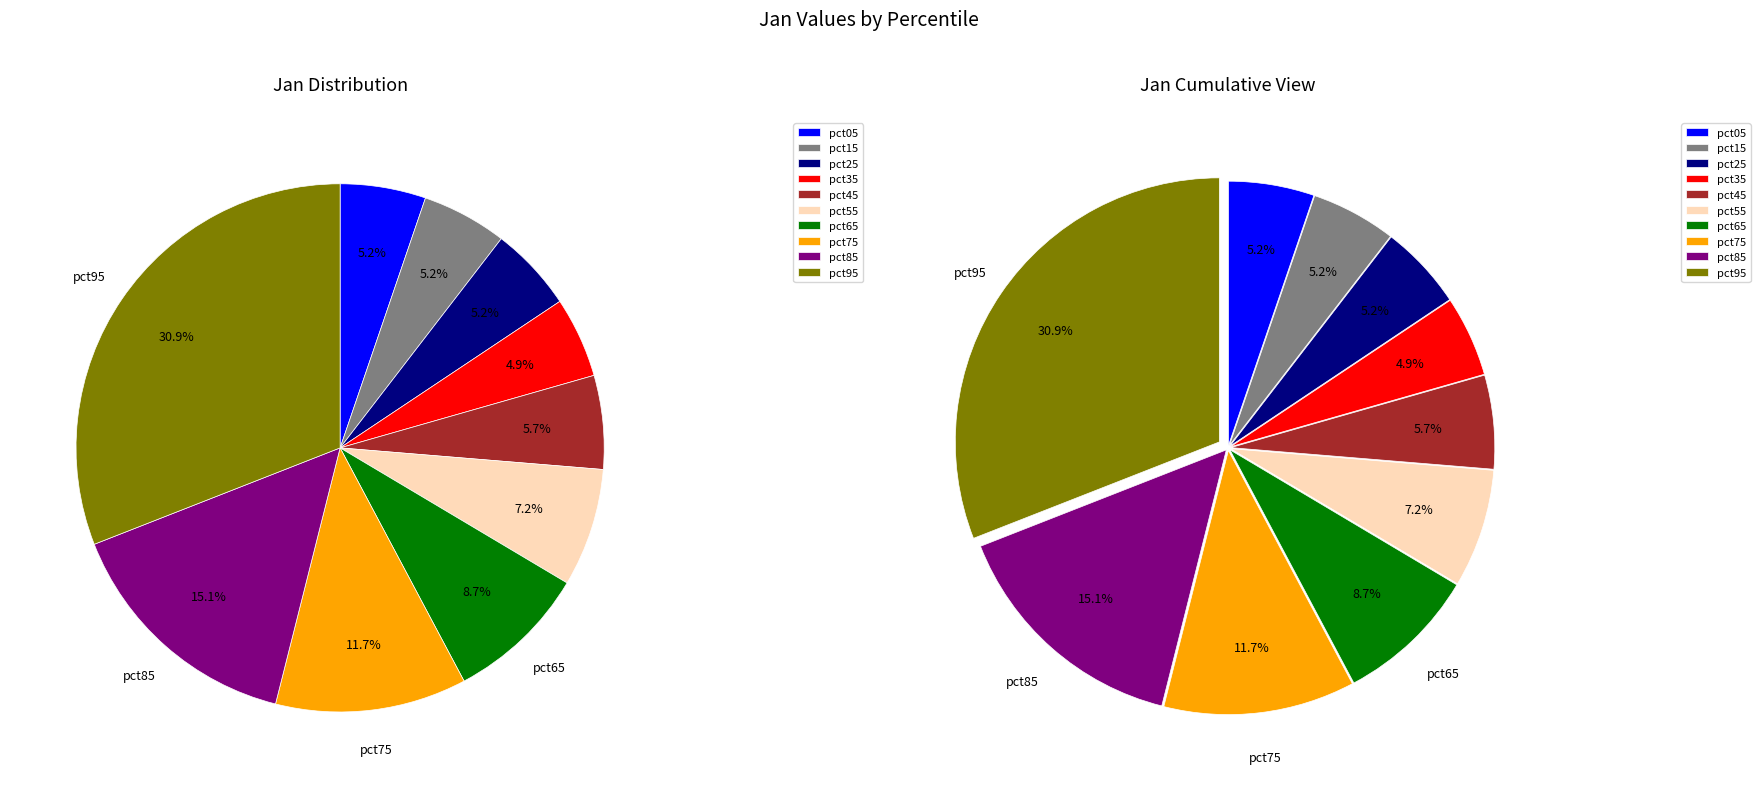

Is the sum of pct05 and pct25 greater than half?

No